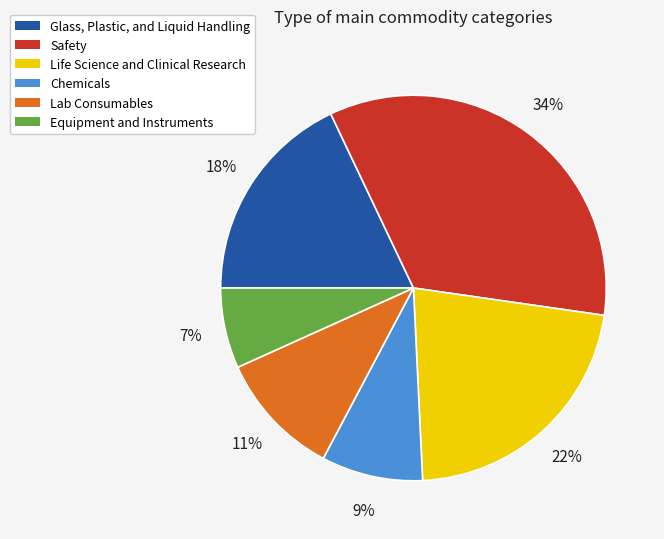

How many slices are in this pie chart?

6